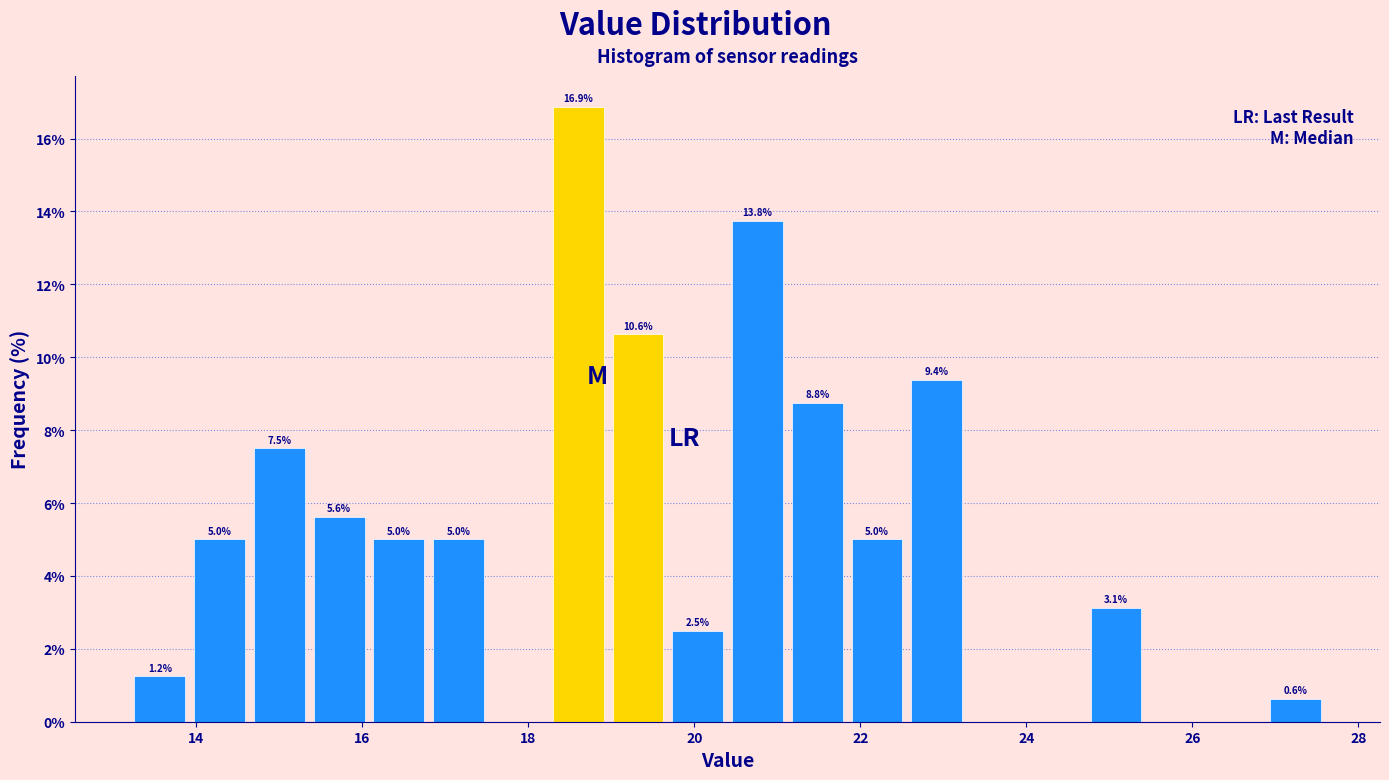

Around what value on the x-axis is the tallest bar? Give the approximate position of its centre, as read against the axis.

18.6